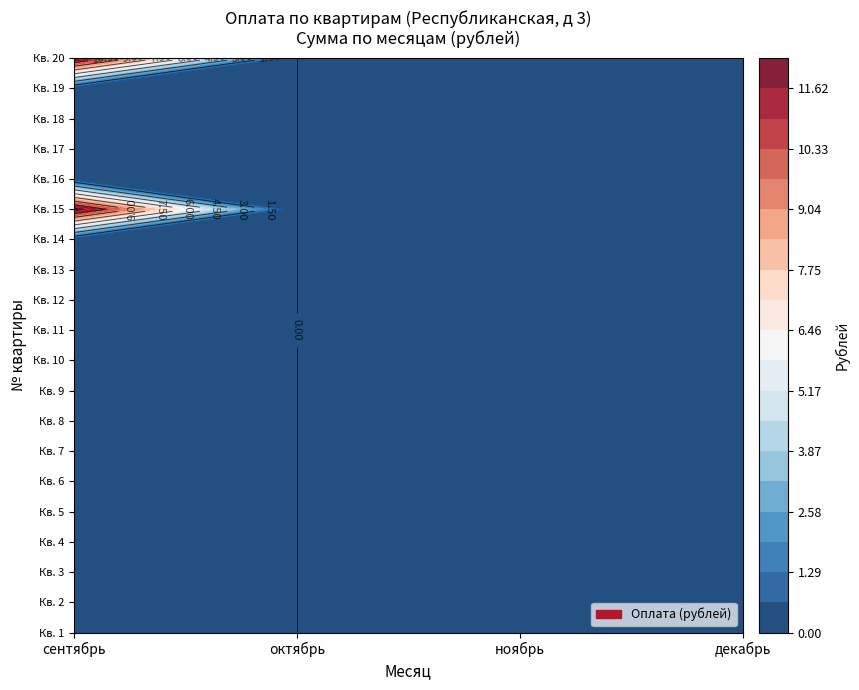

List the series in order of their peak value, highest first.

20, 15, 1, 2, 3, 4, 5, 6, 7, 8, 9, 10, 11, 12, 13, 14, 16, 17, 18, 19